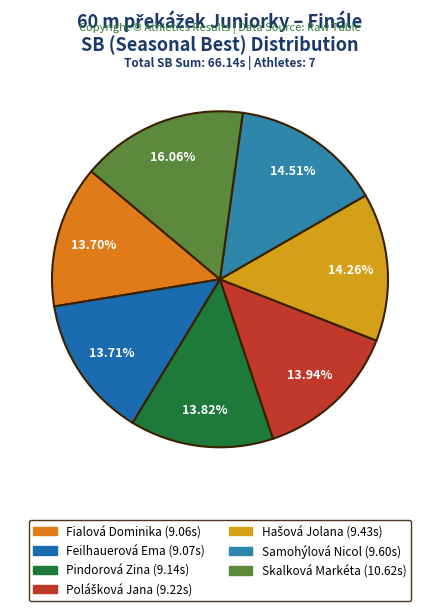

Count the number of slices in the pie.

7